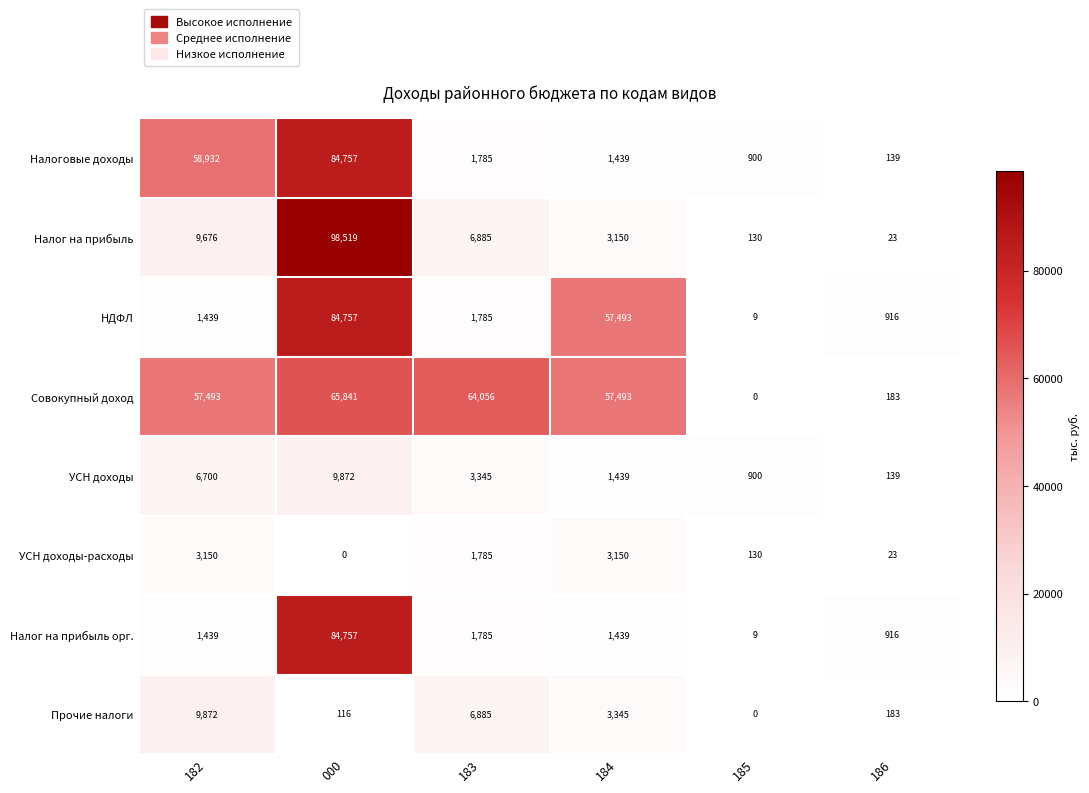

Read the Налоговые доходы value at 182.

58932